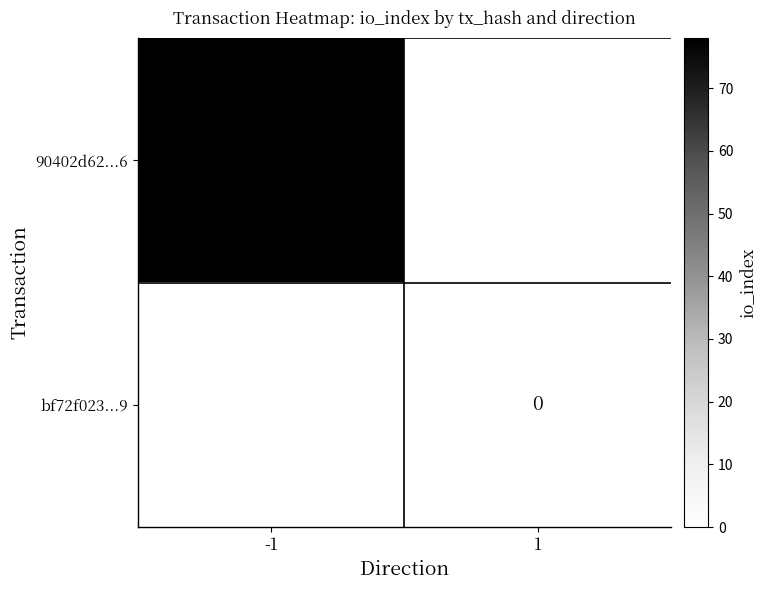

Is it true that 90402d62...6 equals 32 at -1?

False